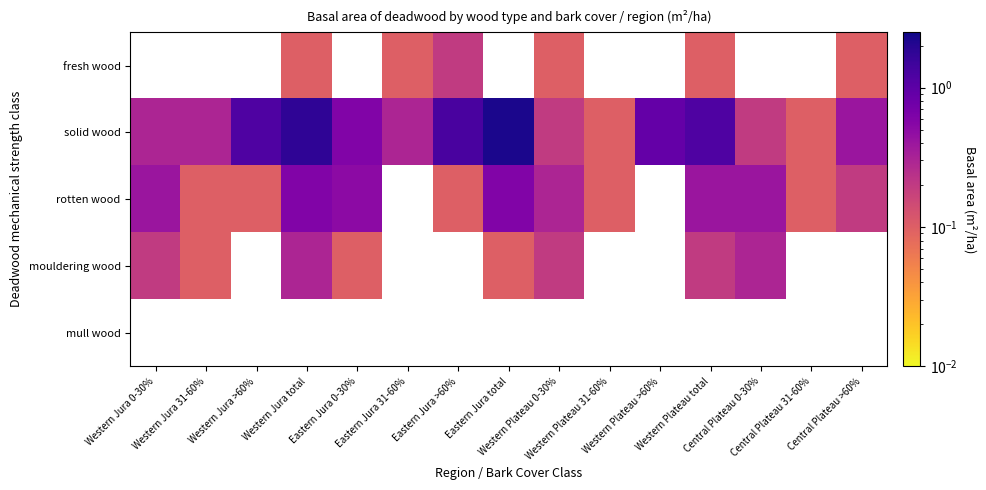

At which category does the chart reach its peak across all series?

Eastern Jura total